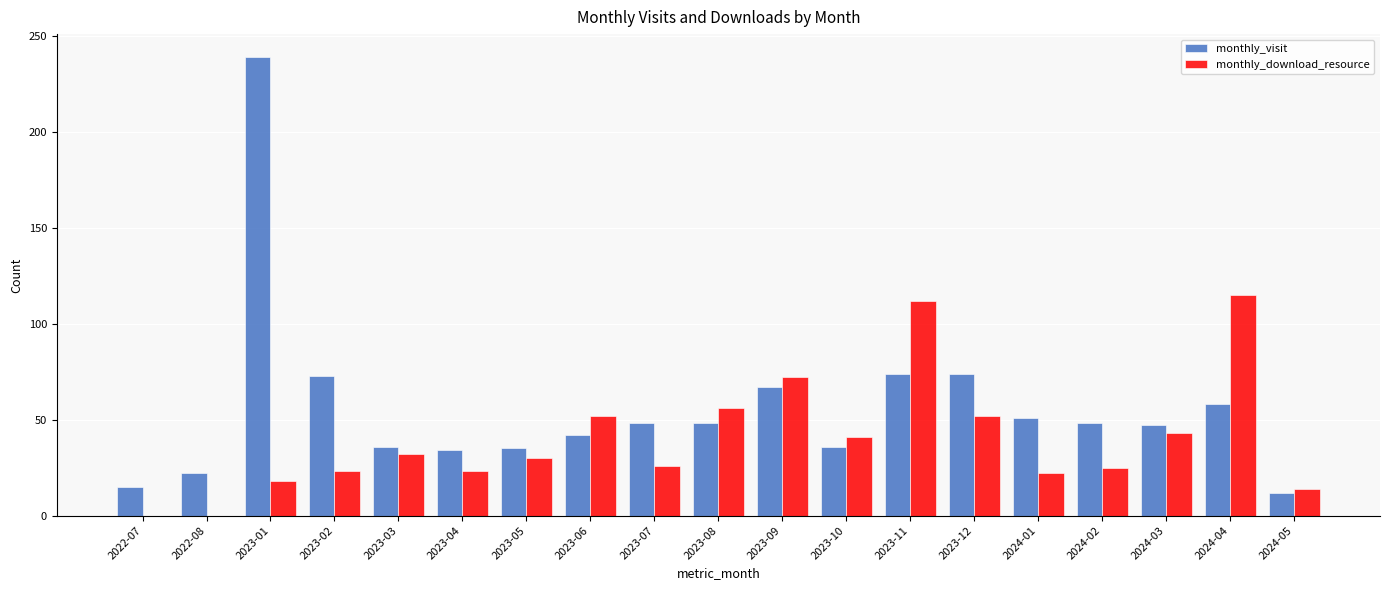

Is it true that monthly_visit equals 48 at 2023-08?

True